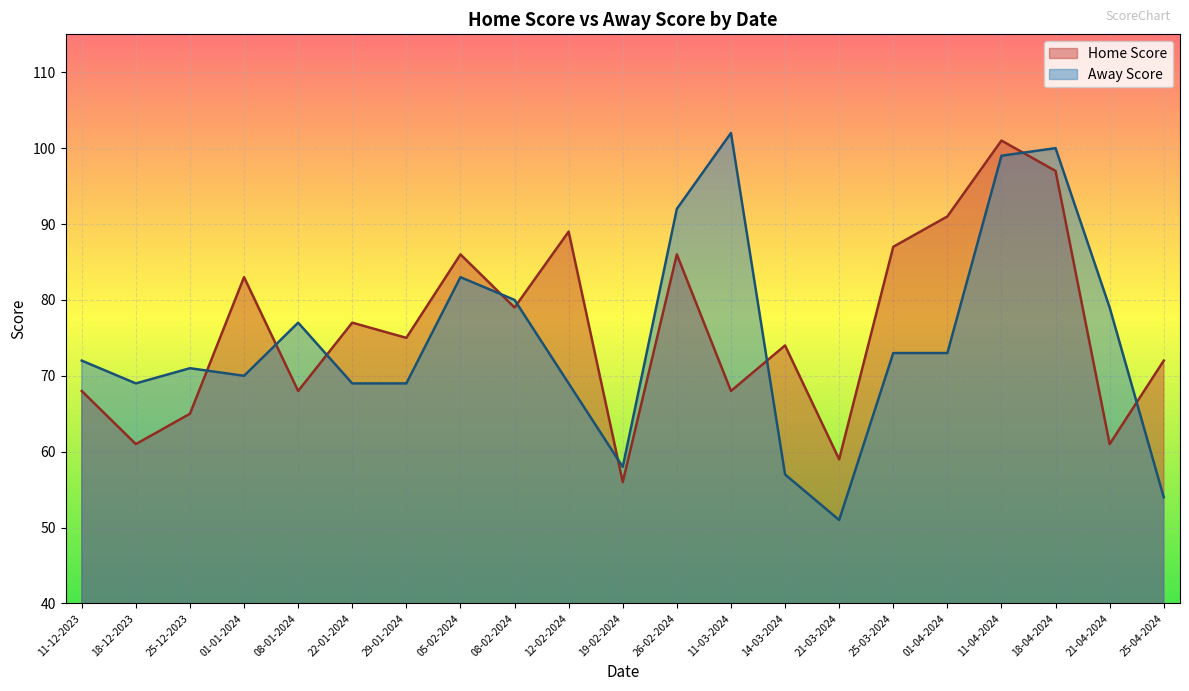

At 25-03-2024, list the series in order from smallest to largest.

Away Score, Home Score